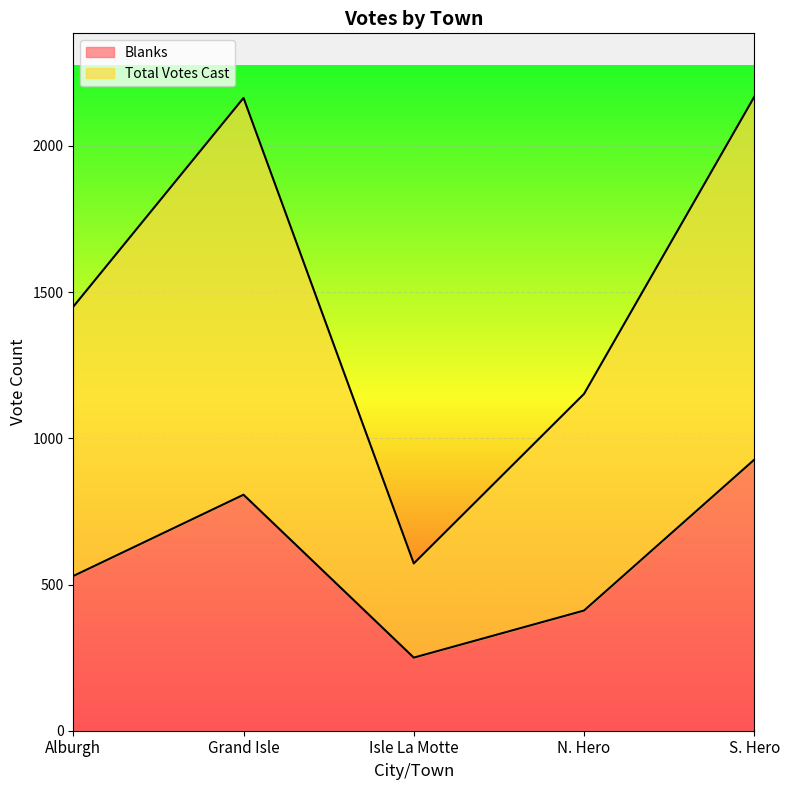

What is the total value across all series at Isle La Motte?

822